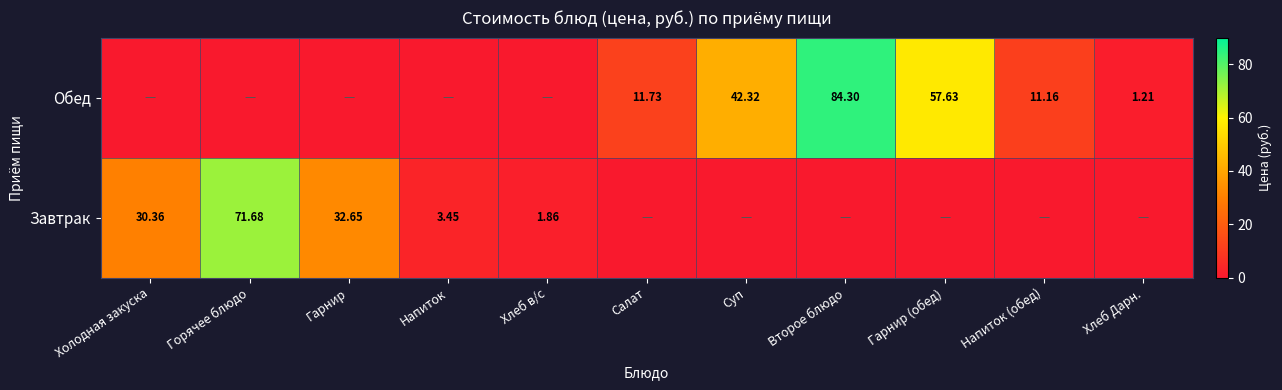

Is the value of Завтрак at Холодная закуска greater than the value of Обед at Гарнир (обед)?

No